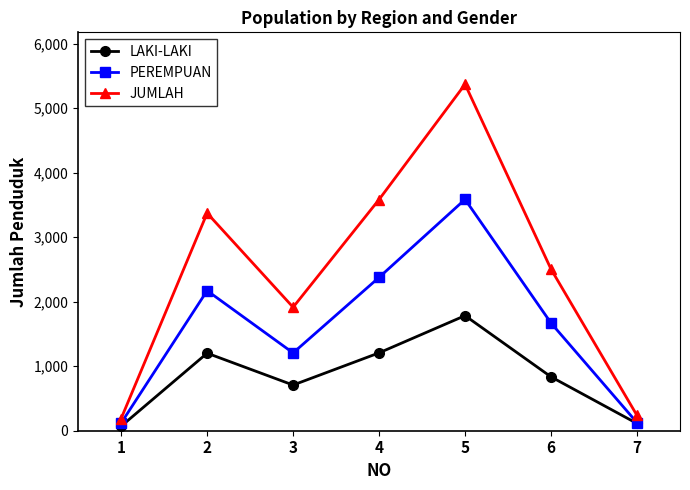

Which series has the widest spread of values?

JUMLAH